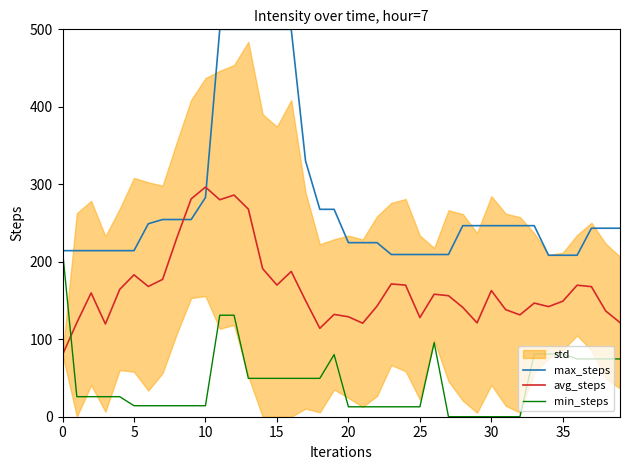

At which label does max_steps reach its minimum?

34